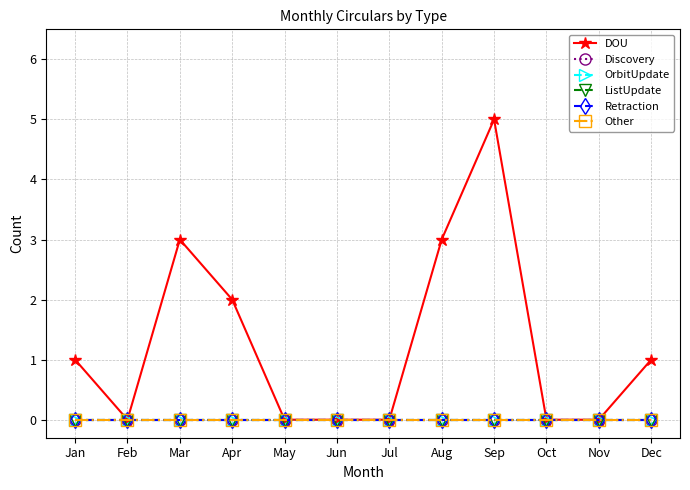

Which category has the highest value across all series?

Sep